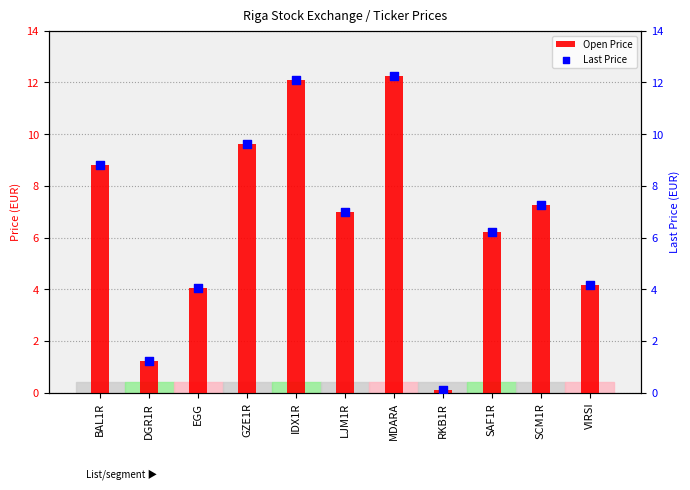

What is the total value across all series at EGG?

8.1